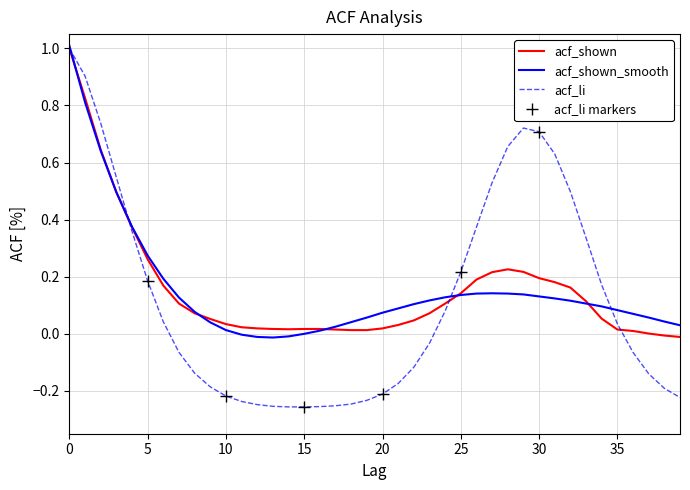

Reading right to left, list all the values displayed in this chart.

acf_shown: -0.0	-0.0	0.0	0.0	0.0	0.1	0.1	0.2	0.2	0.2	0.2	0.2	0.2	0.2	0.1	0.1	0.1	0.0	0.0	0.0	0.0	0.0	0.0	0.0	0.0	0.0	0.0	0.0	0.0	0.0	0.1	0.1	0.1	0.2	0.3	0.4	0.5	0.6	0.8	1.0
acf_shown_smooth: 0.0	0.0	0.1	0.1	0.1	0.1	0.1	0.1	0.1	0.1	0.1	0.1	0.1	0.1	0.1	0.1	0.1	0.1	0.1	0.1	0.1	0.0	0.0	0.0	-0.0	-0.0	-0.0	-0.0	-0.0	0.0	0.0	0.1	0.1	0.2	0.3	0.4	0.5	0.6	0.8	1.0
acf_li: -0.2	-0.2	-0.1	-0.1	0.0	0.2	0.3	0.5	0.6	0.7	0.7	0.7	0.5	0.4	0.2	0.1	-0.0	-0.1	-0.2	-0.2	-0.2	-0.2	-0.3	-0.3	-0.3	-0.3	-0.3	-0.2	-0.2	-0.2	-0.2	-0.1	-0.1	0.0	0.2	0.4	0.5	0.7	0.9	1.0